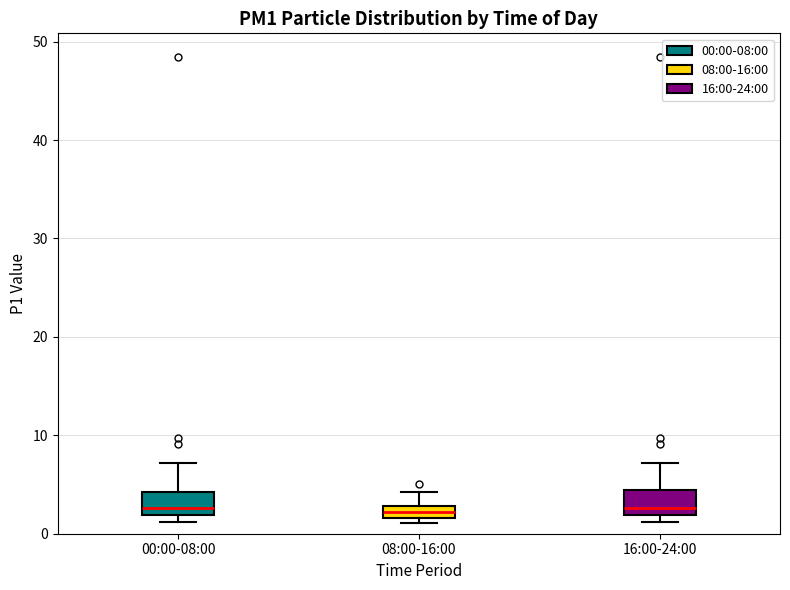

Where does the median line of the box for 16:00-24:00 sit on the y-axis? The values are not printed on the chart, so give them approximately, as read against the axis.

3